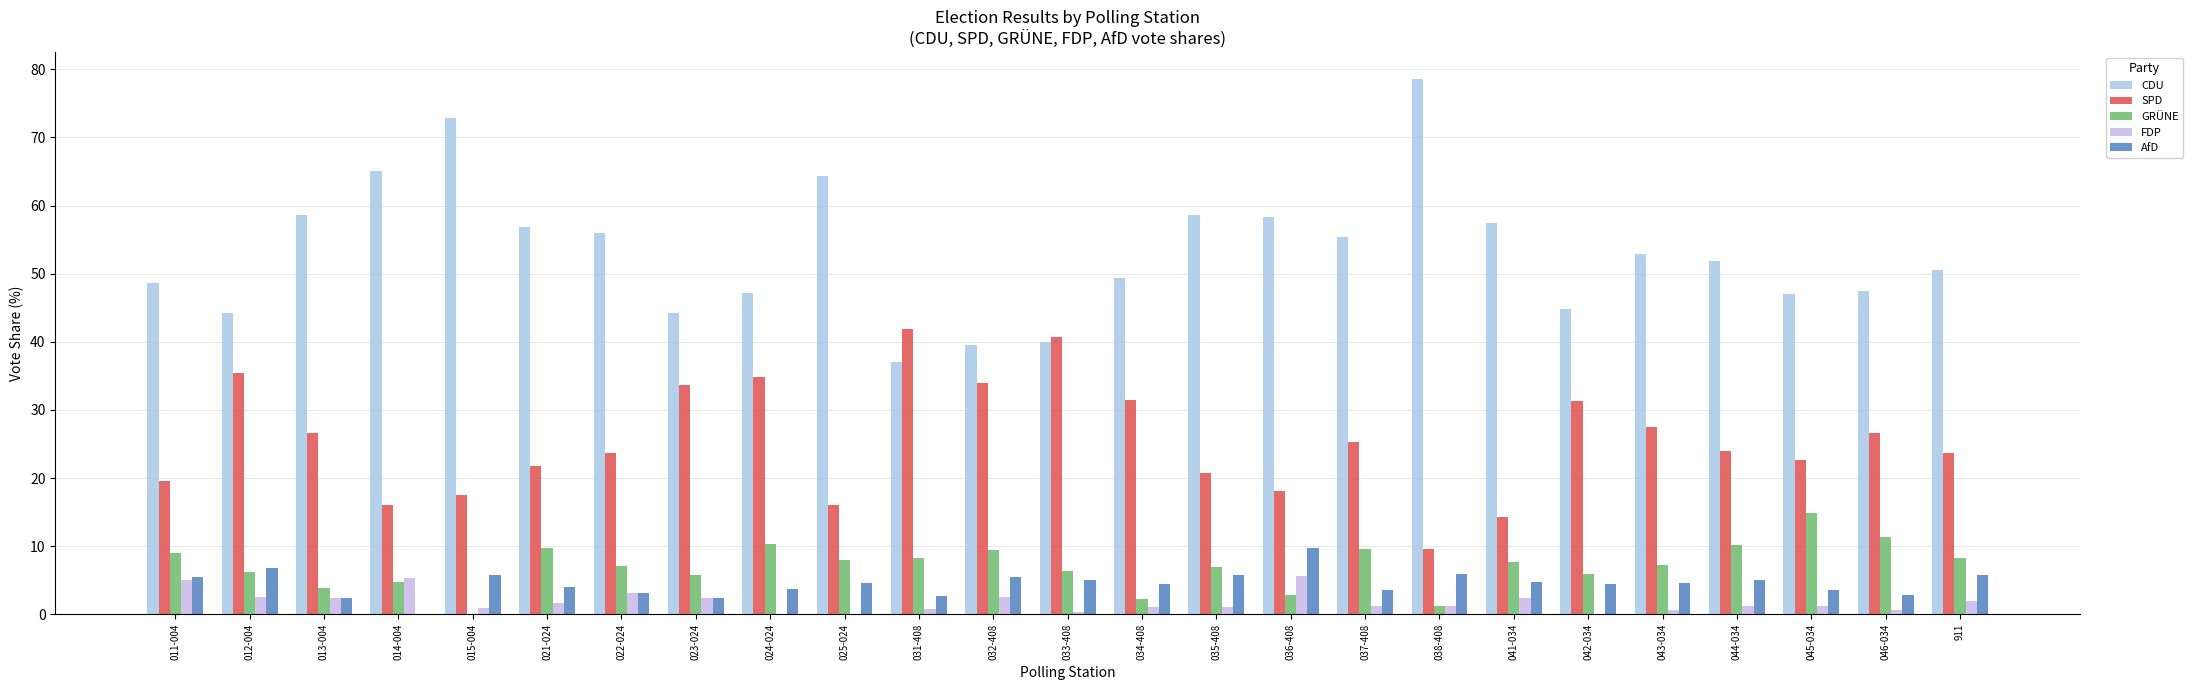

Count the number of data series in this chart.

5